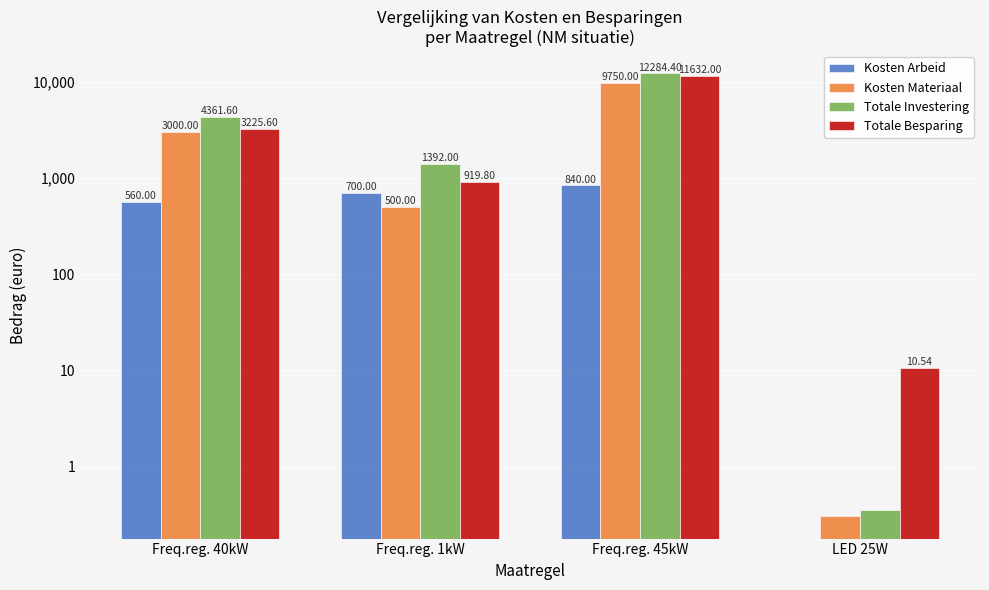

What position from the left is Freq.reg. 1kW?

2